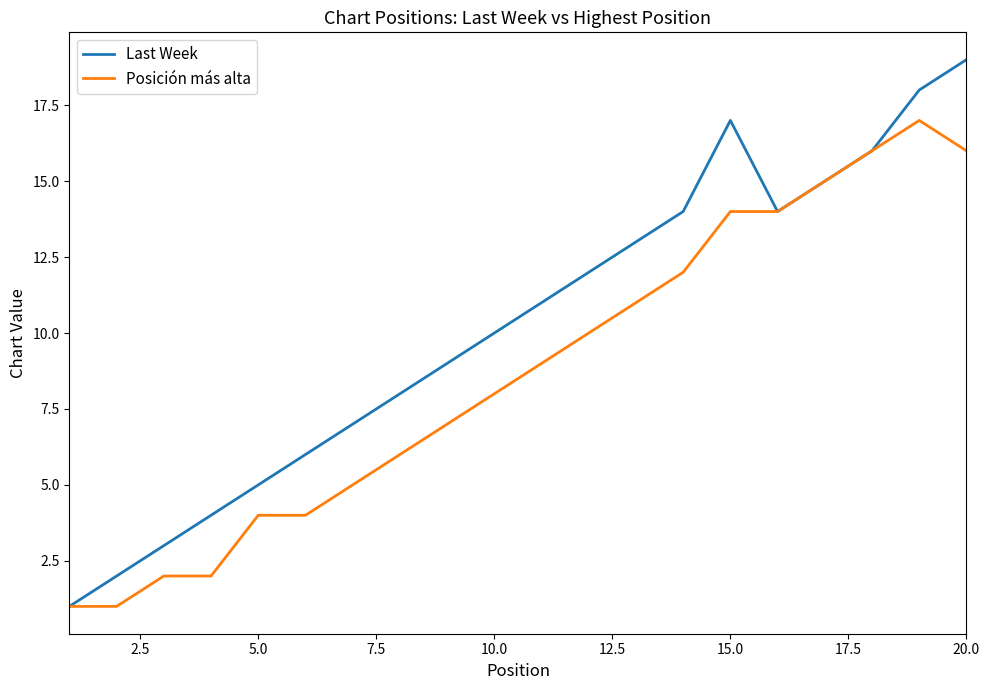

Rank the series by their maximum value, from lowest to highest.

Posición más alta, Last Week